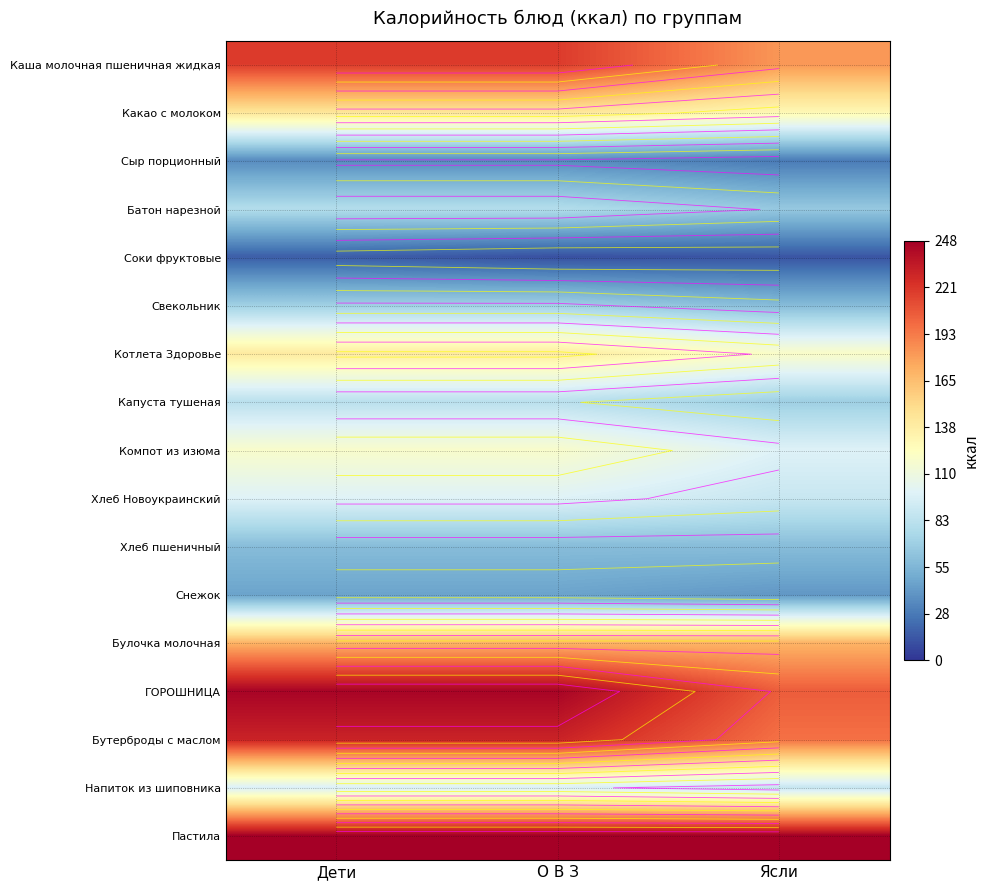

What is the minimum value for Сыр порционный?

28.2